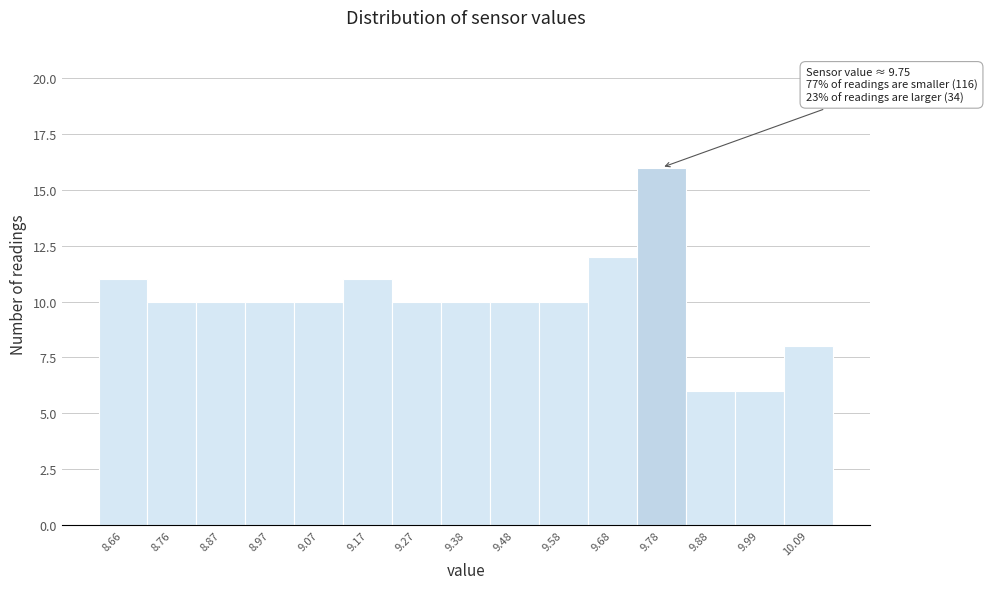

Which range on the x-axis has the tallest bar?

9.732 to 9.834